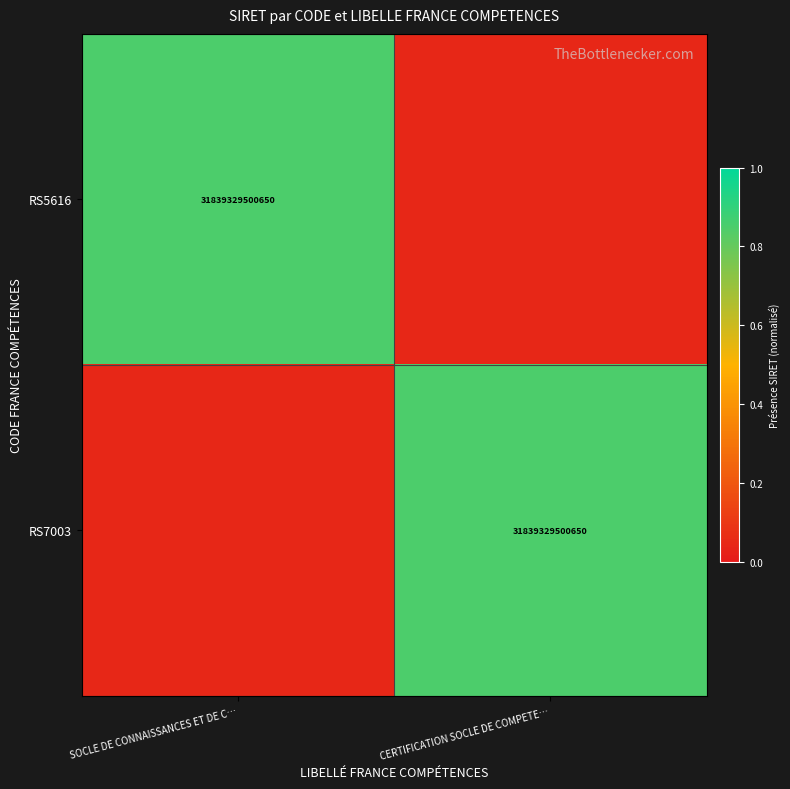

What is the sum of all RS5616 values?

0.9